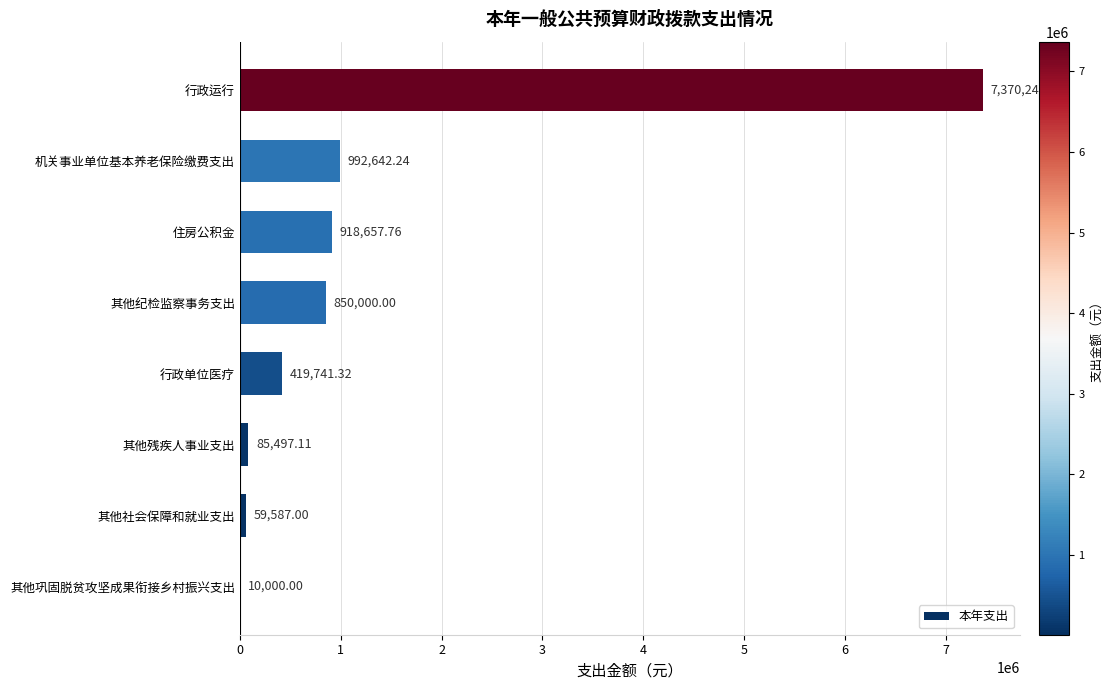

Where is the data nearest to the value 3690123?

机关事业单位基本养老保险缴费支出